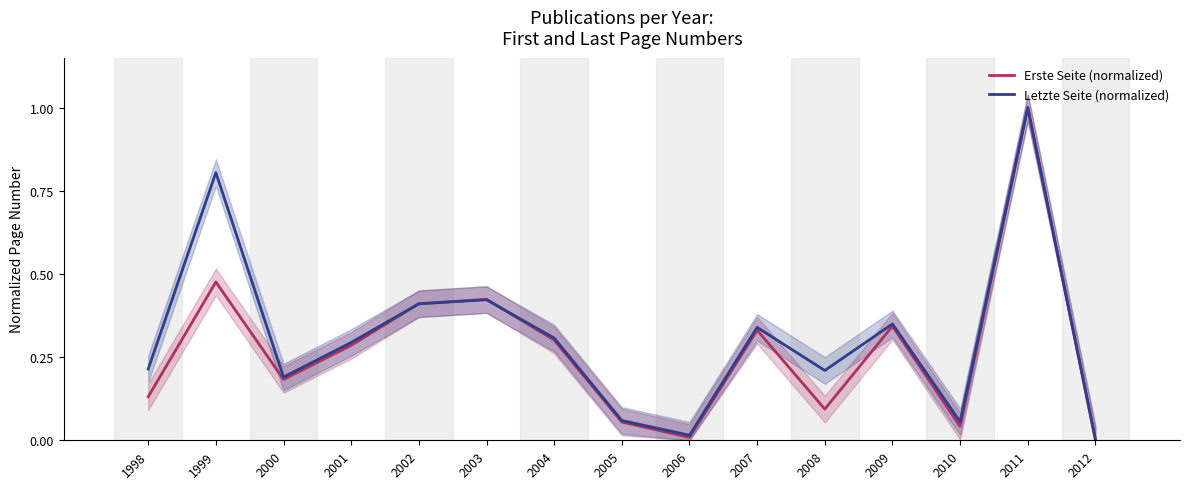

What is the sum of all Erste Seite (normalized) values?

4.1